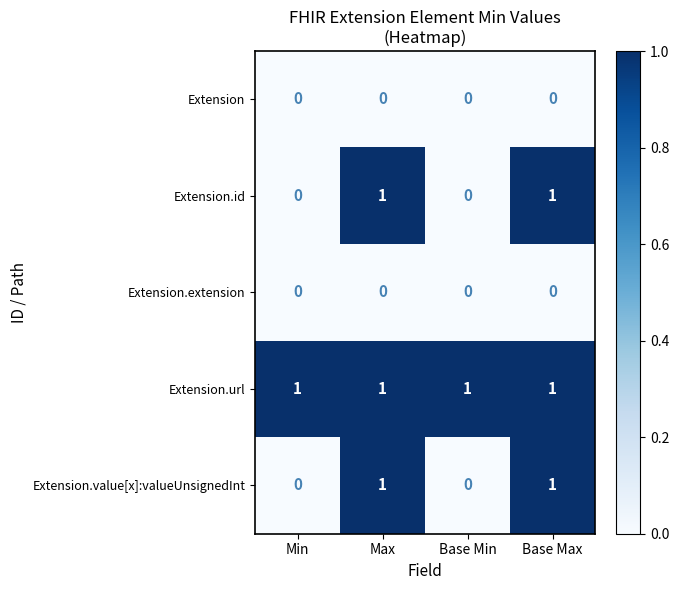

Reading left to right, extract all data points from this chart.

Extension: 0	0	0	0
Extension.id: 0	1	0	1
Extension.extension: 0	0	0	0
Extension.url: 1	1	1	1
Extension.value[x]:valueUnsignedInt: 0	1	0	1